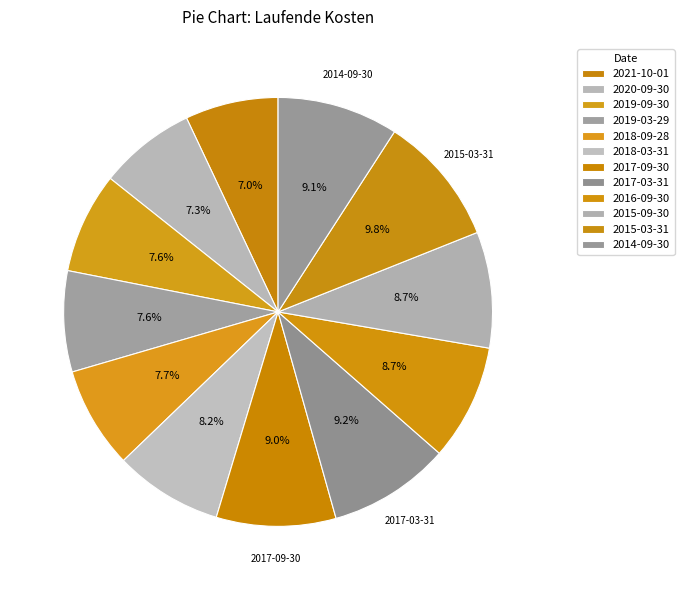

Between 2020-09-30 and 2016-09-30, which is larger?

2016-09-30